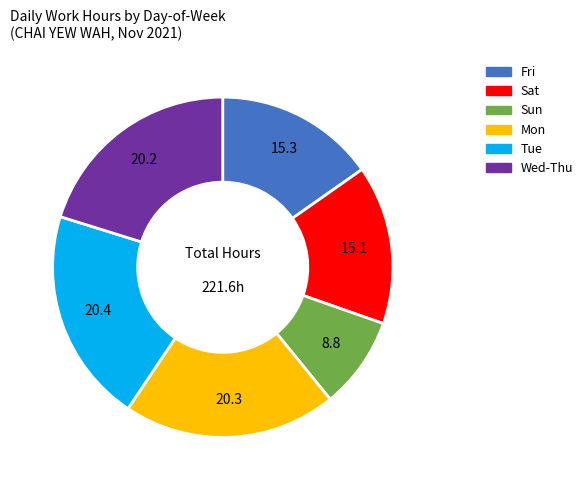

Is there a majority slice in this chart?

No